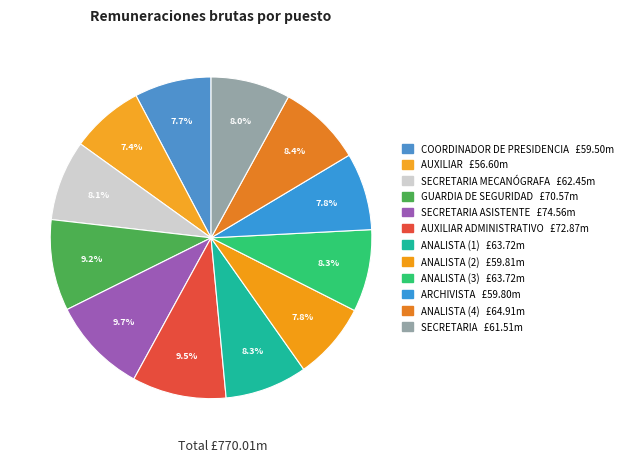

Rank the categories by value from lowest to highest.

AUXILIAR, COORDINADOR DE PRESIDENCIA, ARCHIVISTA, ANALISTA (2), SECRETARIA, SECRETARIA MECANÓGRAFA, ANALISTA (1), ANALISTA (3), ANALISTA (4), GUARDIA DE SEGURIDAD, AUXILIAR ADMINISTRATIVO, SECRETARIA ASISTENTE